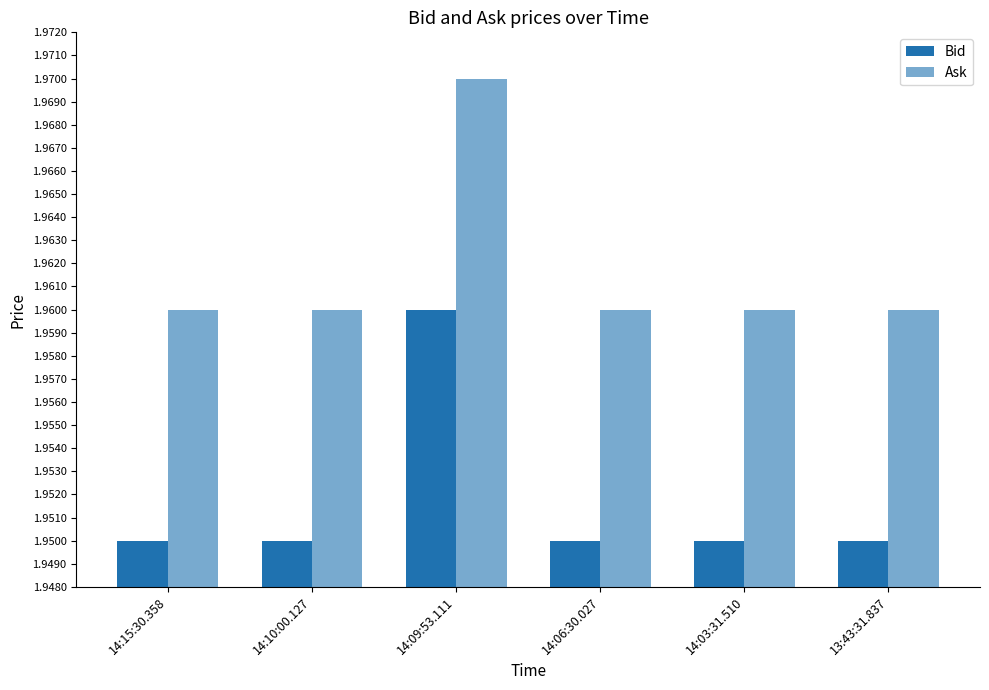

How many groups of bars are there?

6